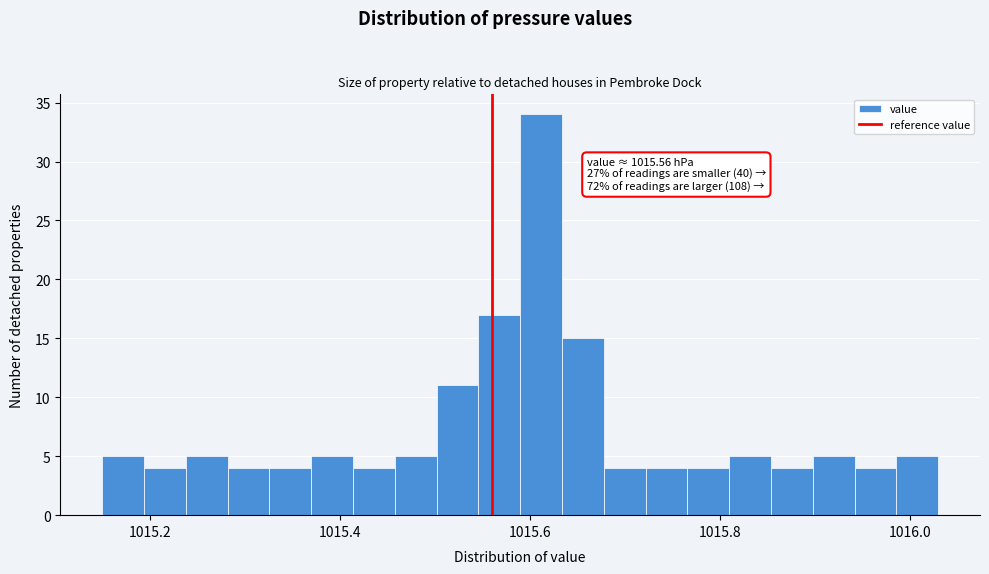

Read against the x-axis, roughly where is the centre of the tallest bar?

1015.62